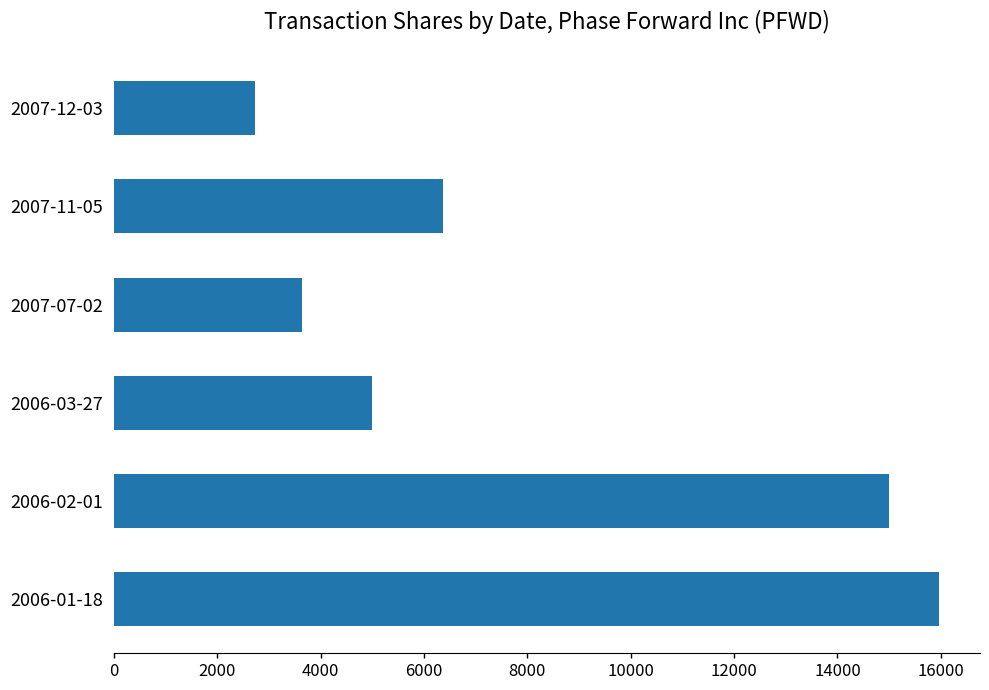

What is the difference between the values at 2006-02-01 and 2007-11-05?

8625